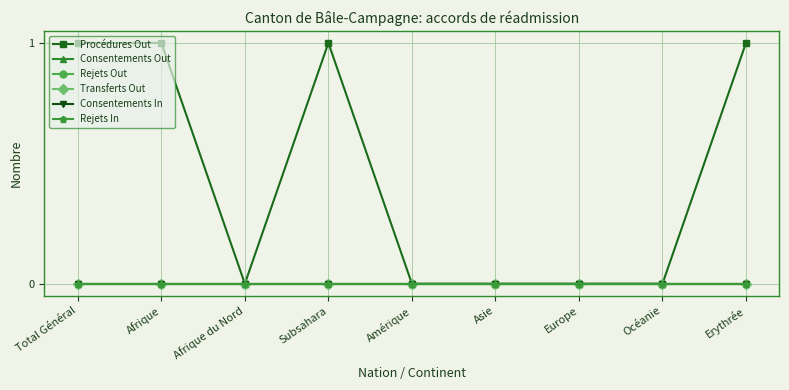

Reading left to right, what are all the values shown in this chart?

Procédures Out: Total Général=1	Afrique=1	Afrique du Nord=0	Subsahara=1	Amérique=0	Asie=0	Europe=0	Océanie=0	Erythrée=1
Consentements Out: Total Général=0	Afrique=0	Afrique du Nord=0	Subsahara=0	Amérique=0	Asie=0	Europe=0	Océanie=0	Erythrée=0
Rejets Out: Total Général=0	Afrique=0	Afrique du Nord=0	Subsahara=0	Amérique=0	Asie=0	Europe=0	Océanie=0	Erythrée=0
Transferts Out: Total Général=0	Afrique=0	Afrique du Nord=0	Subsahara=0	Amérique=0	Asie=0	Europe=0	Océanie=0	Erythrée=0
Consentements In: Total Général=0	Afrique=0	Afrique du Nord=0	Subsahara=0	Amérique=0	Asie=0	Europe=0	Océanie=0	Erythrée=0
Rejets In: Total Général=0	Afrique=0	Afrique du Nord=0	Subsahara=0	Amérique=0	Asie=0	Europe=0	Océanie=0	Erythrée=0